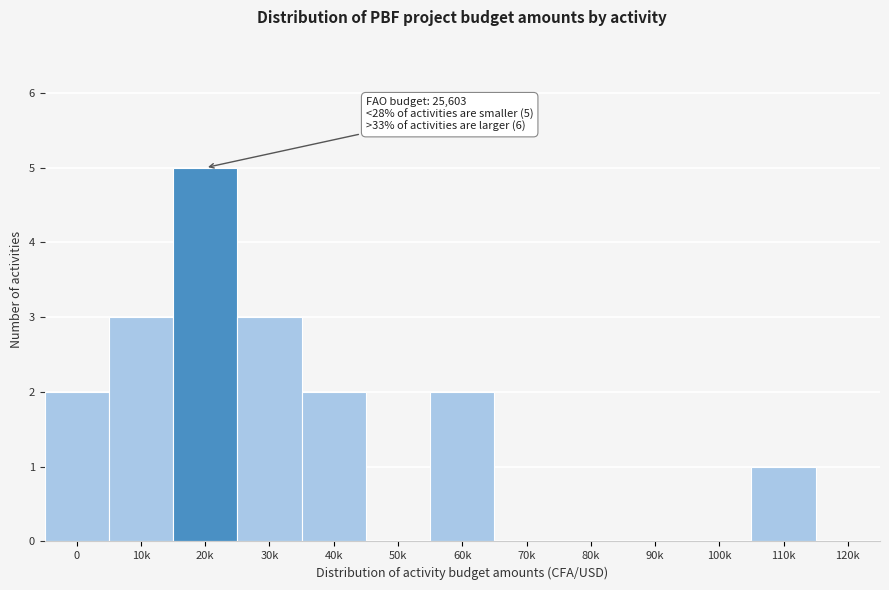

Reading left to right, transcribe all the data shown in this chart.

0=2	10k=3	20k=5	30k=3	40k=2	50k=0	60k=2	70k=0	80k=0	90k=0	100k=0	110k=1	120k=0